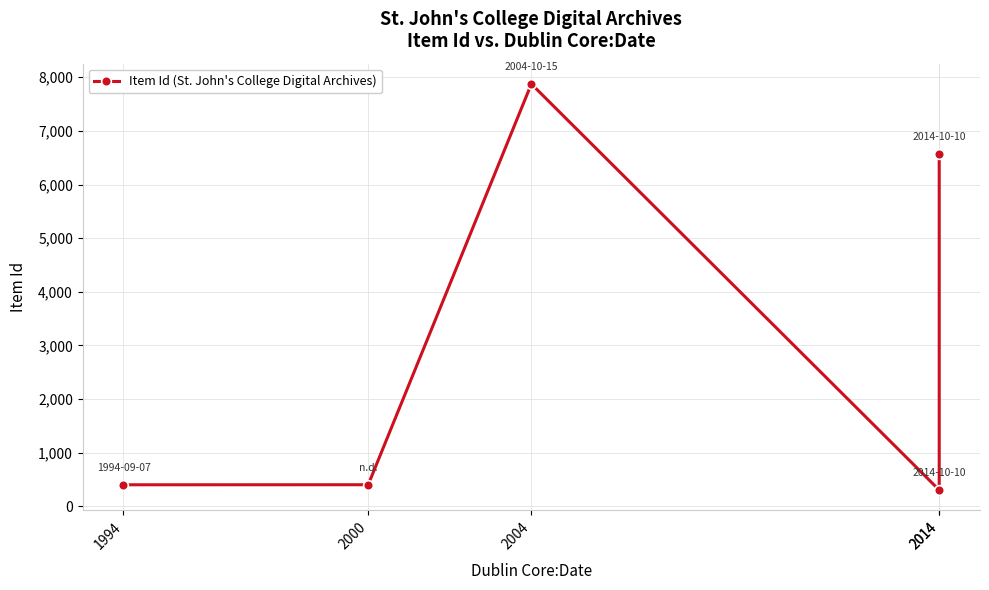

At which label does the data first exceed 404?

2004